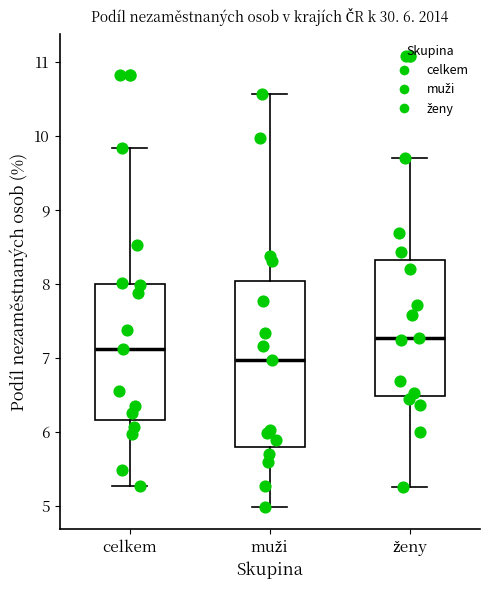

Which box has the highest median line?

ženy